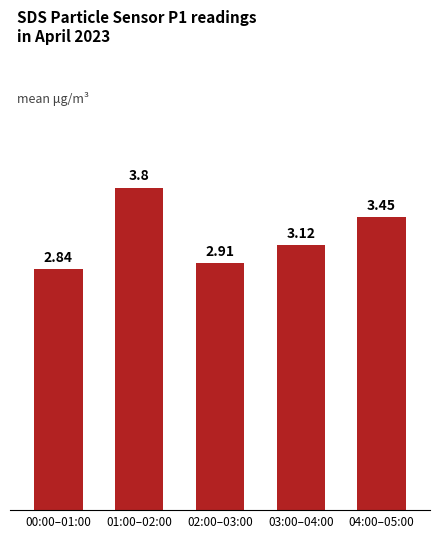

The value at 02:00–03:00 is 1.0. True or false?

False